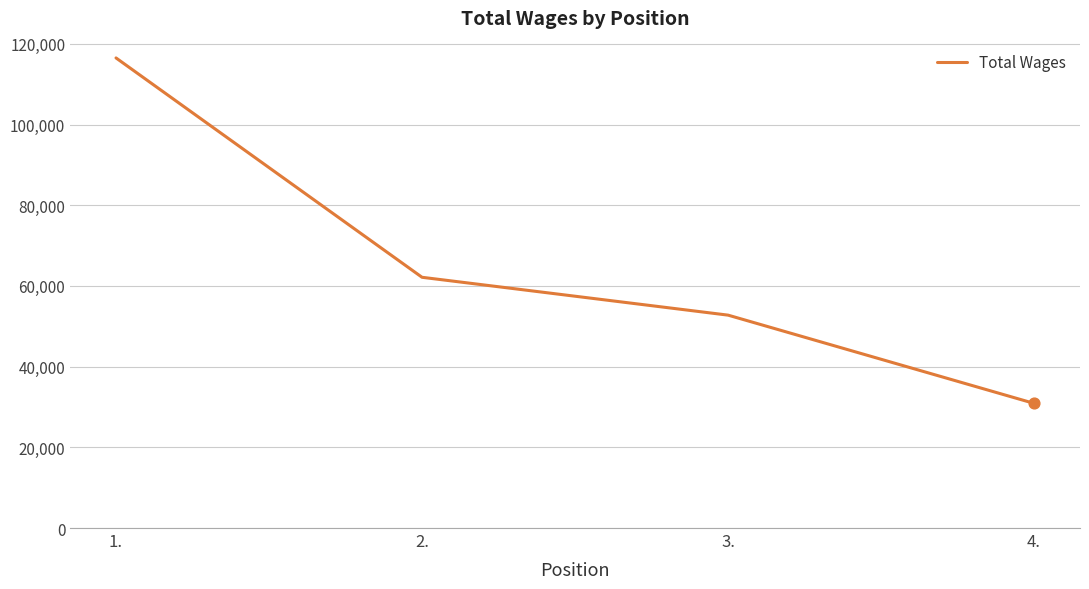

What is the change in value from 1. to 3.?

-63741